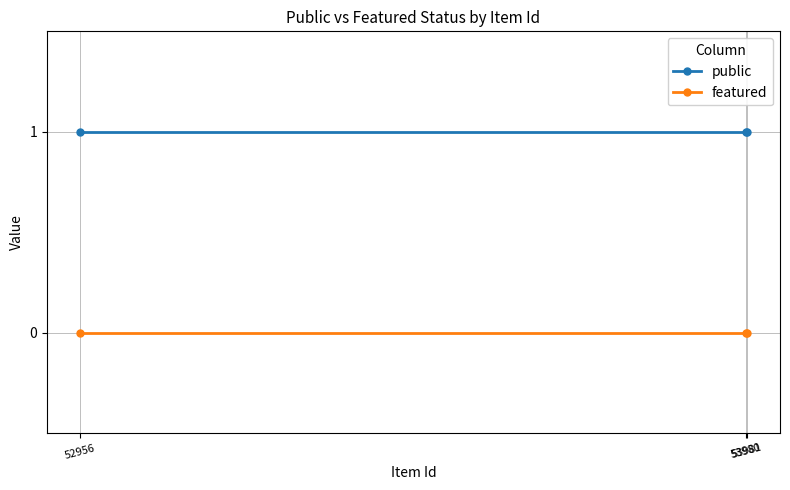

Which category has the lowest value across all series?

53980